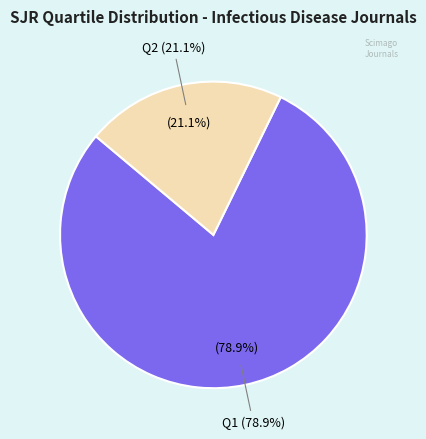

To the nearest percent, what percentage of the pie is Q1?

79%